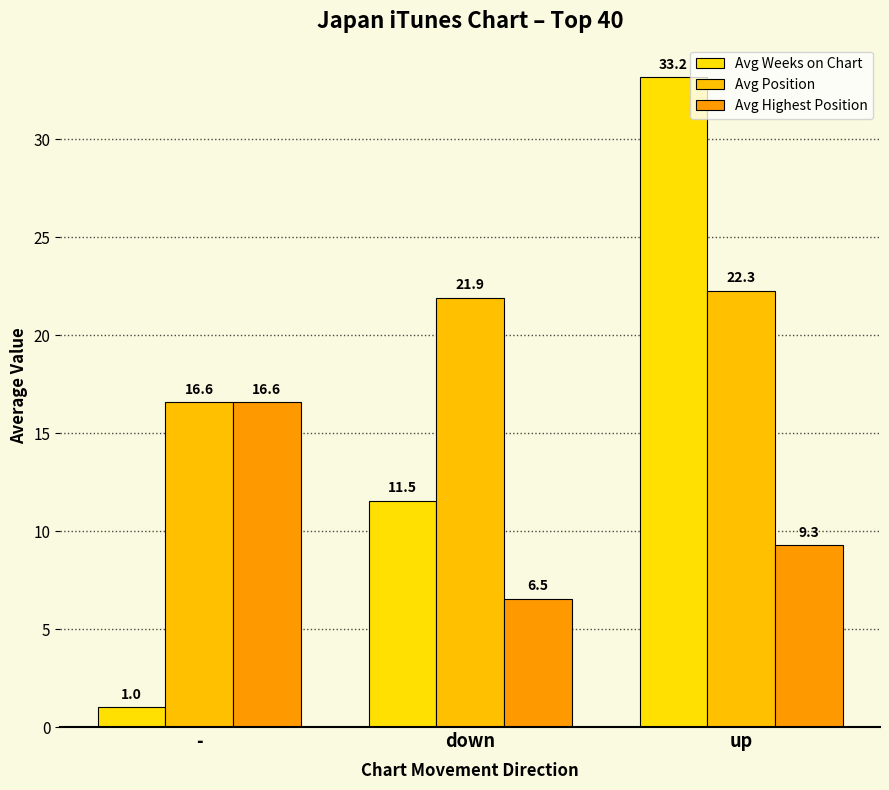

At which label does Avg Highest Position first exceed 9?

-